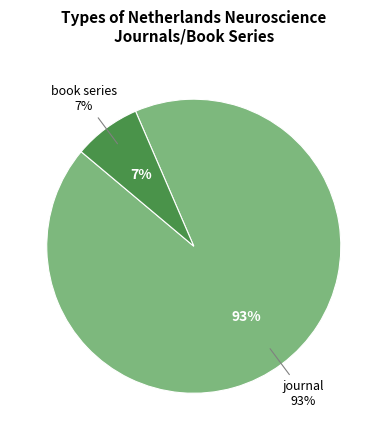

What percentage is the book series slice, to the nearest percent?

7%